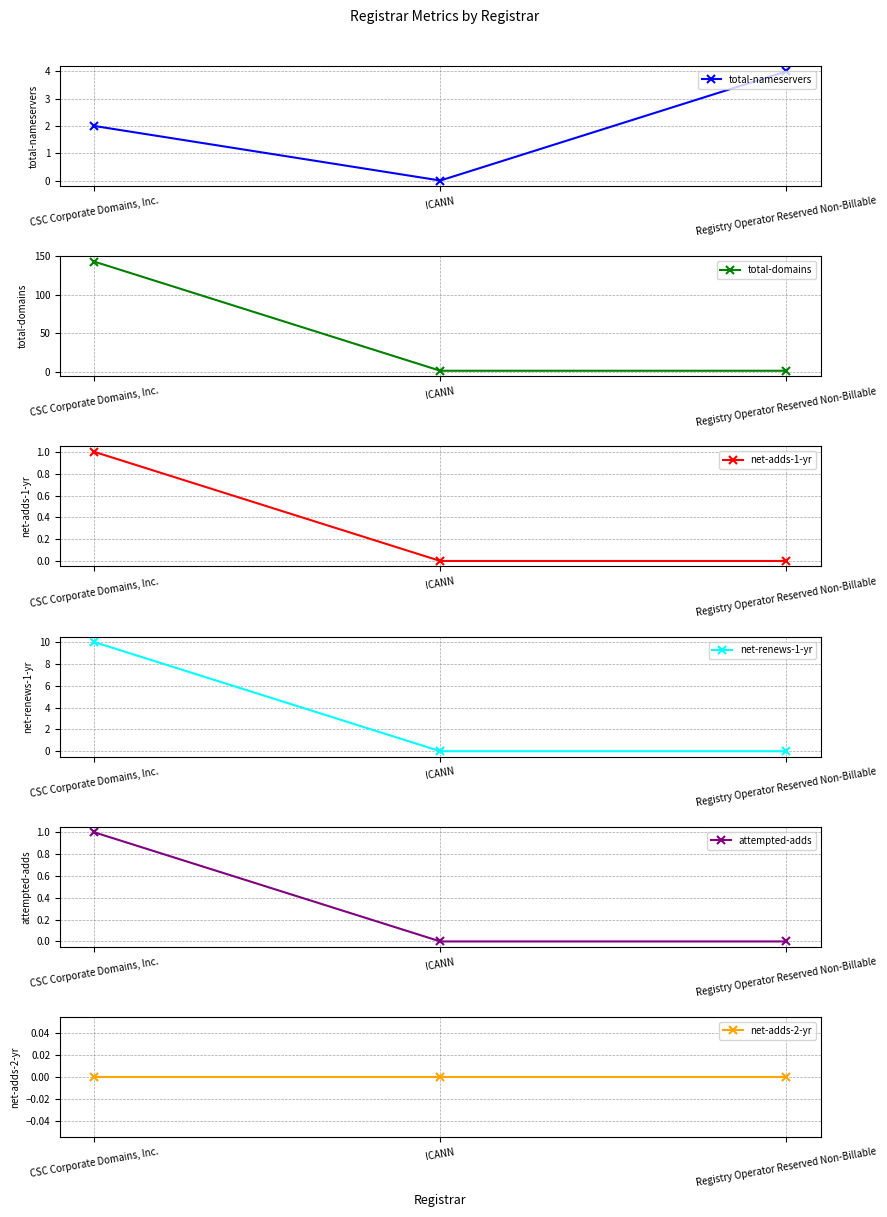

Which series changed the most between ICANN and Registry Operator Reserved Non-Billable?

total-nameservers